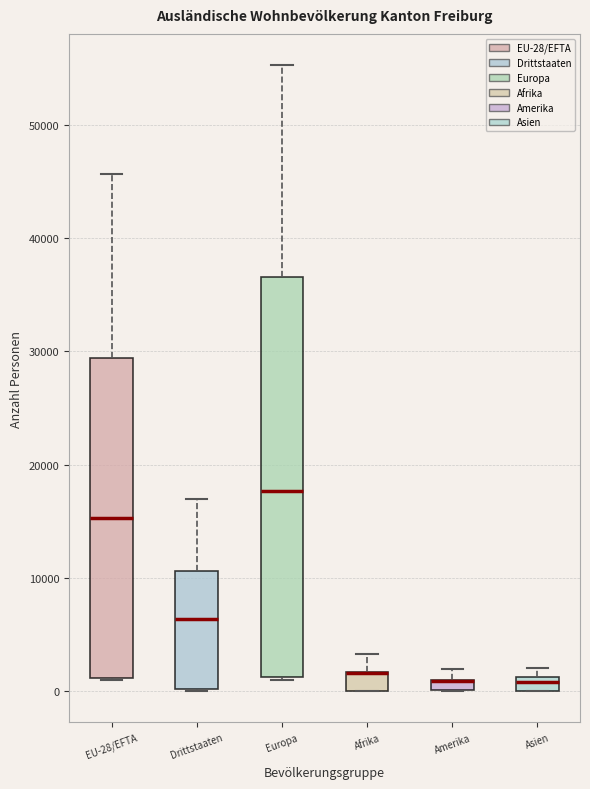

Where is the upper edge of the box for Europa on the y-axis? The values are not printed on the chart, so give them approximately, as read against the axis.

37000